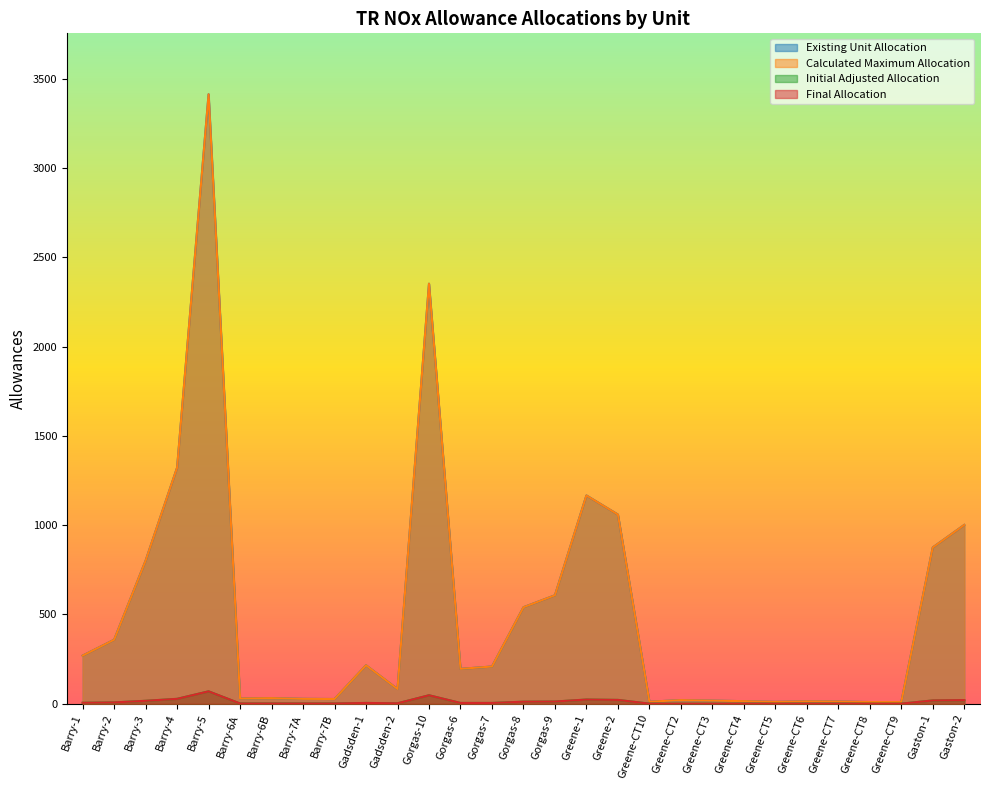

At which category does Existing Unit Allocation reach its first local valley?

Barry-6A